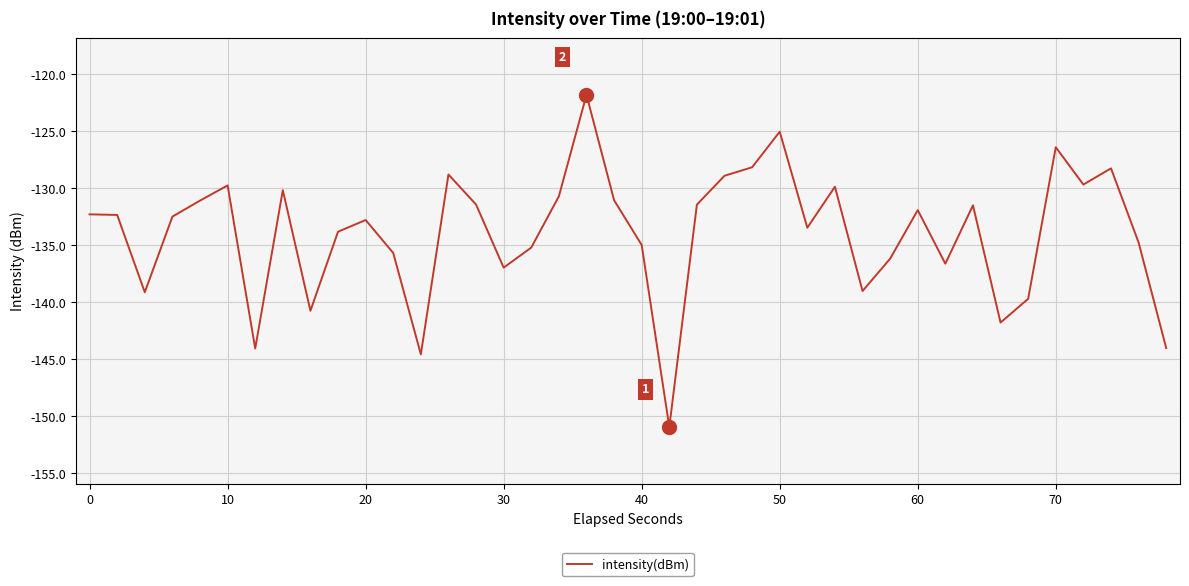

What is the greatest value displayed?

-121.8